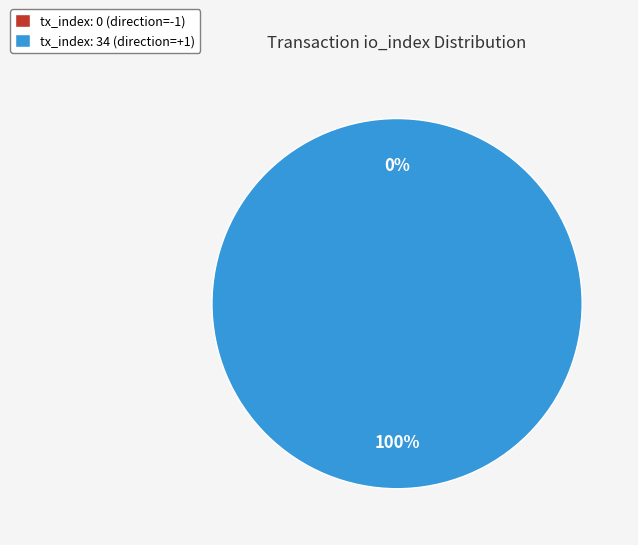

To the nearest percent, what is the difference between the largest and smallest slice percentages?

100%